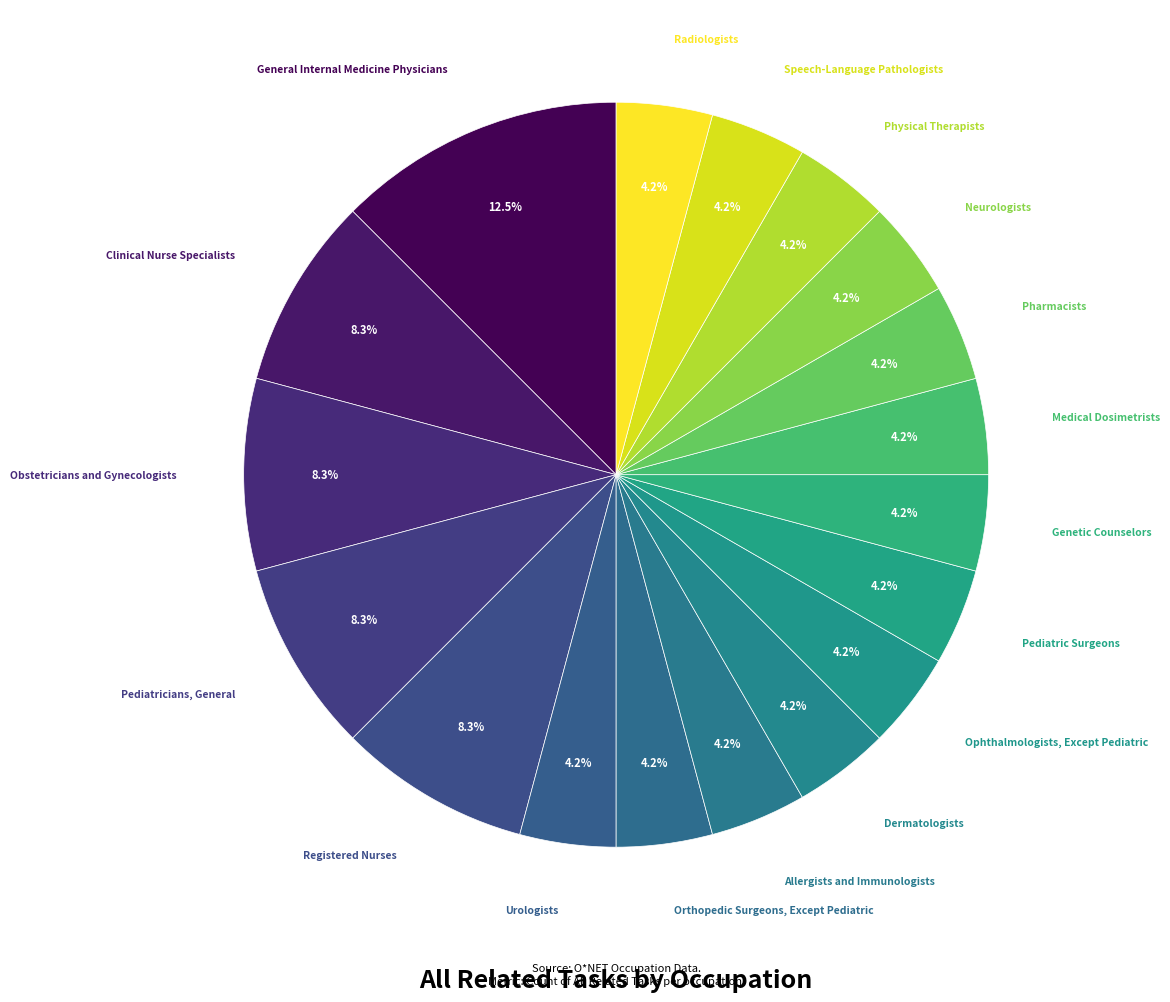

How many slices are in this pie chart?

18